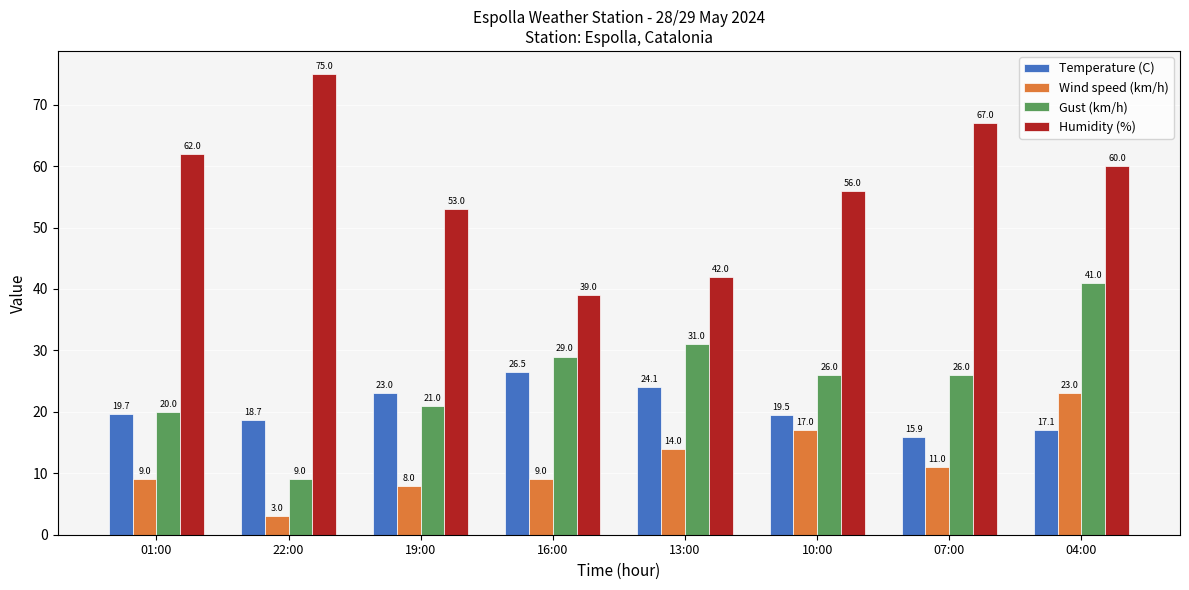

What are all the series names shown in the legend?

Temperature (C), Wind speed (km/h), Gust (km/h), Humidity (%)